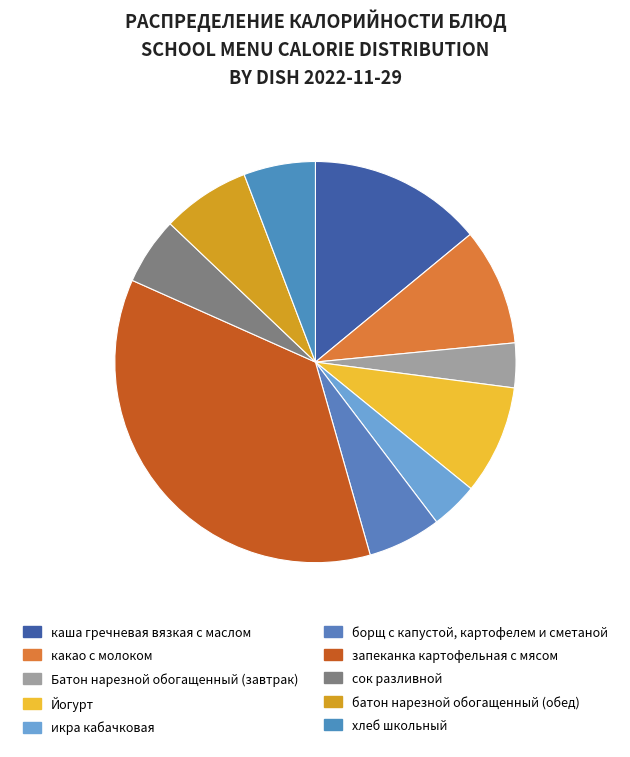

Count the number of slices in the pie.

10